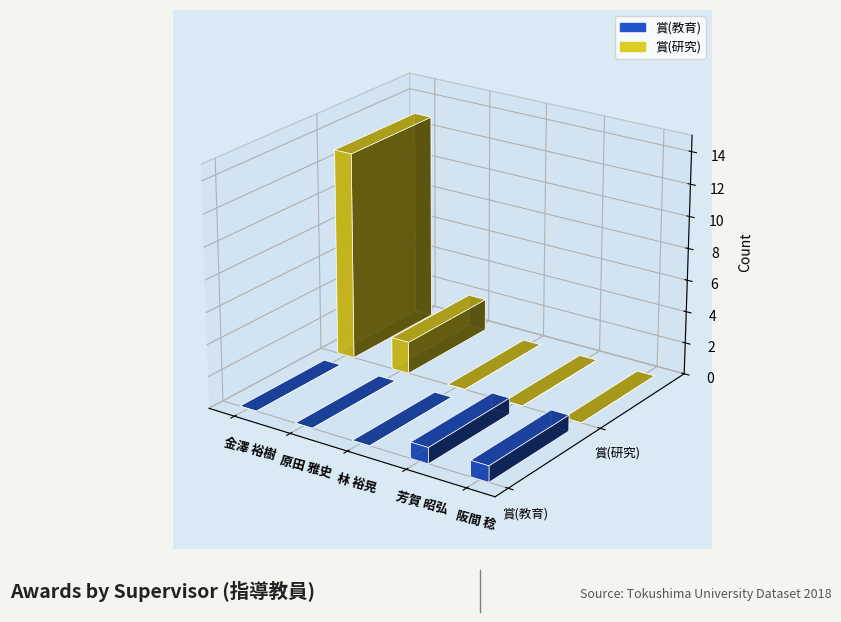

Reading right to left, extract all data points from this chart.

賞(教育): 1	1	0	0	0
賞(研究): 0	0	0	2	13